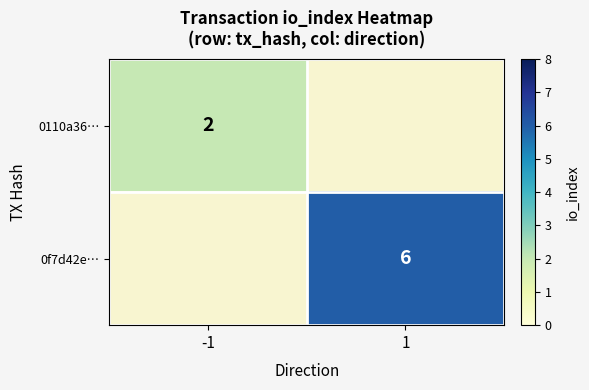

Which label corresponds to the largest value in the chart?

1